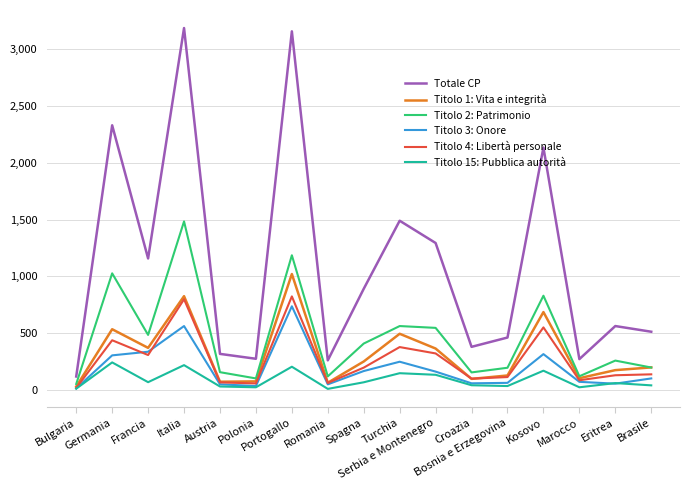

Which series has the largest total across all categories?

Totale CP